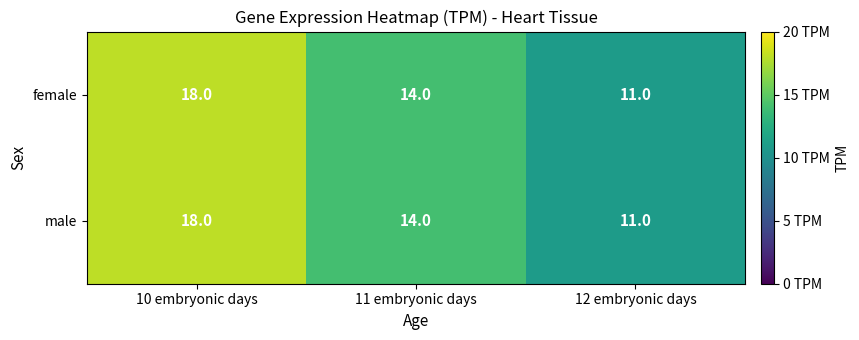

What is the maximum value for female?

18